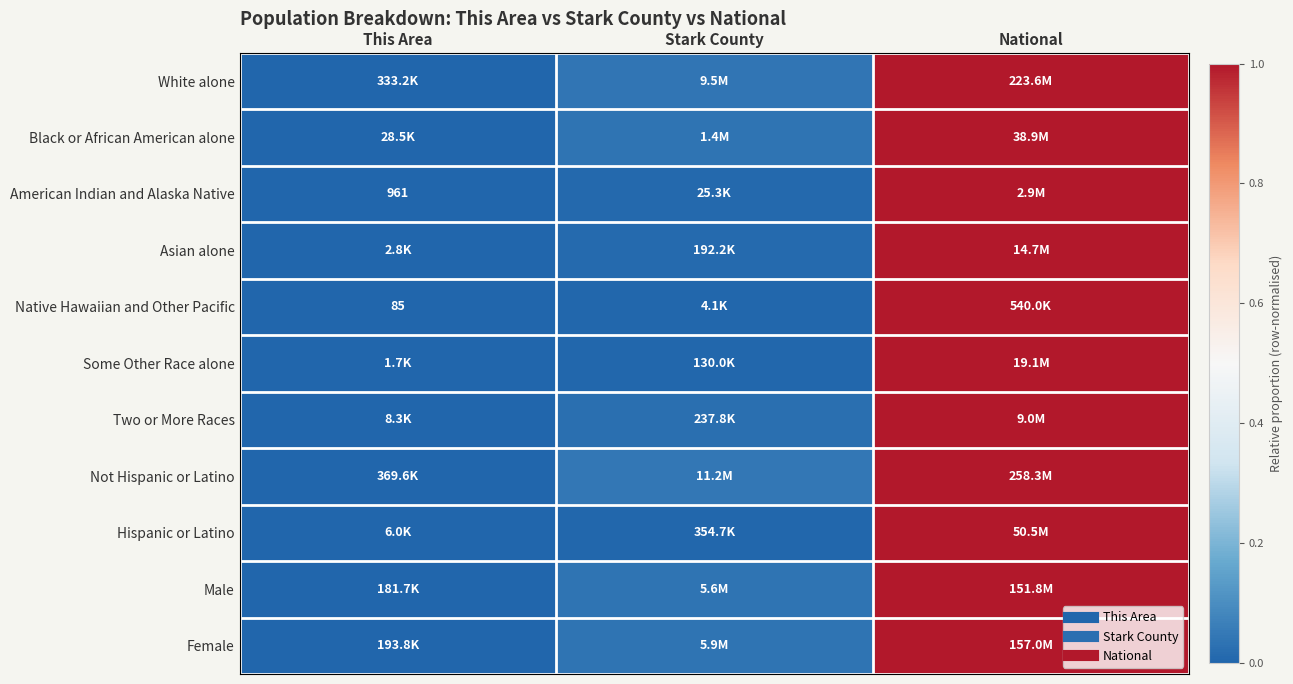

Which category has the lowest value in the American Indian and Alaska Native series?

This Area